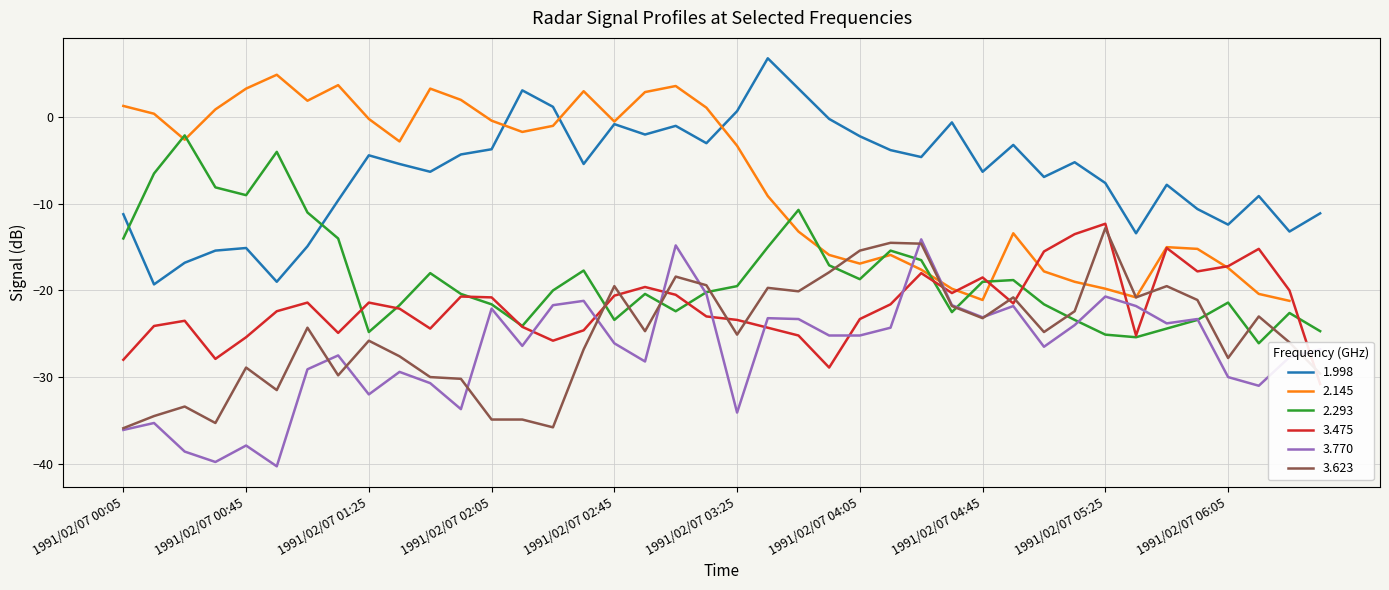

Where does the 3.770 series first go above -26?

1991/02/07 02:05